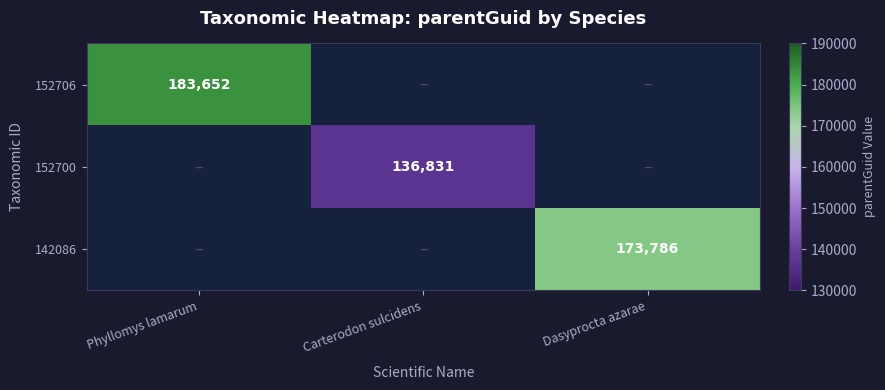

Between Carterodon sulcidens and Dasyprocta azarae, which is larger?

Dasyprocta azarae